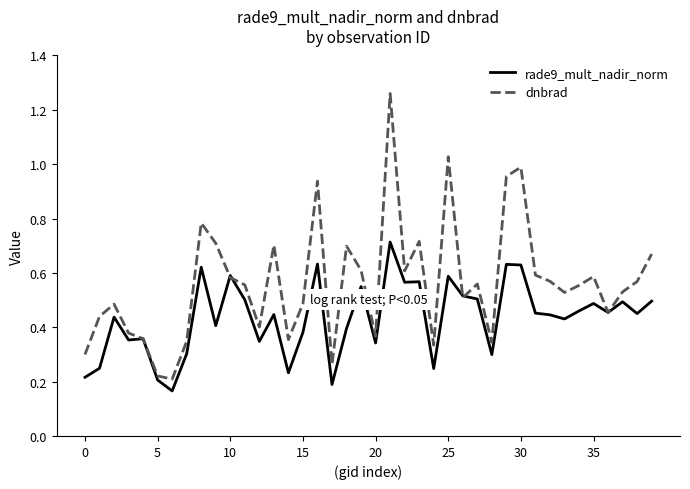

Which series has the largest total across all categories?

dnbrad